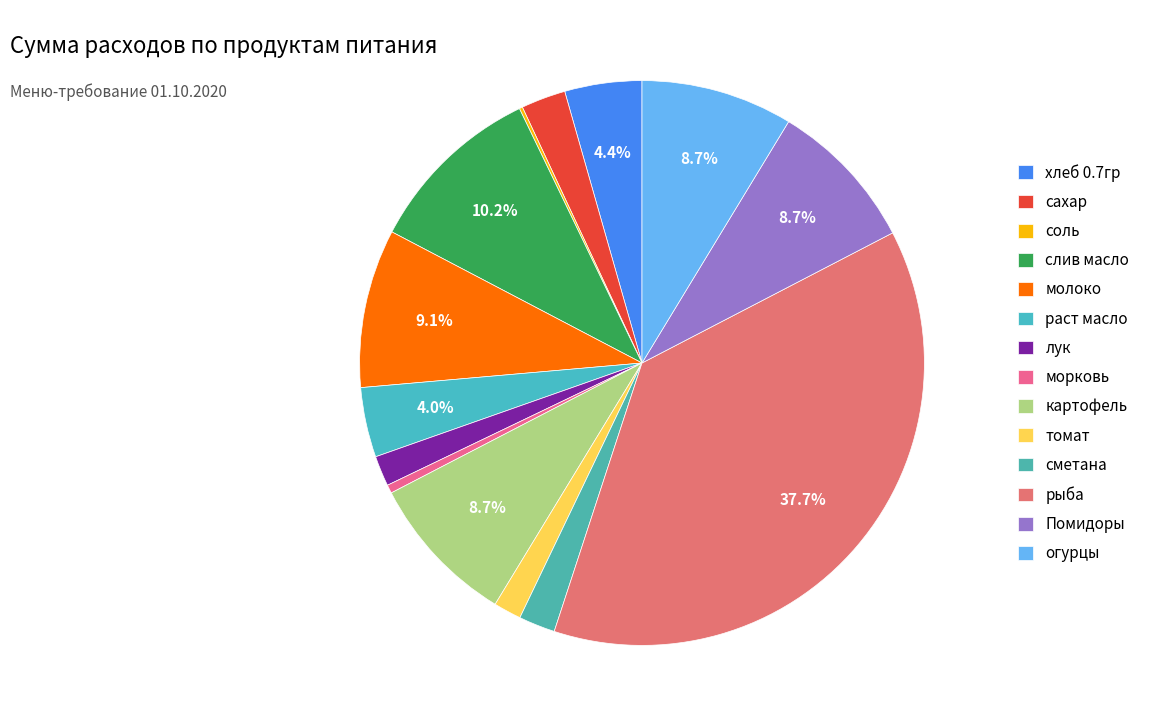

Approximately how many times larger is the value at морковь compared to томат?

0.3